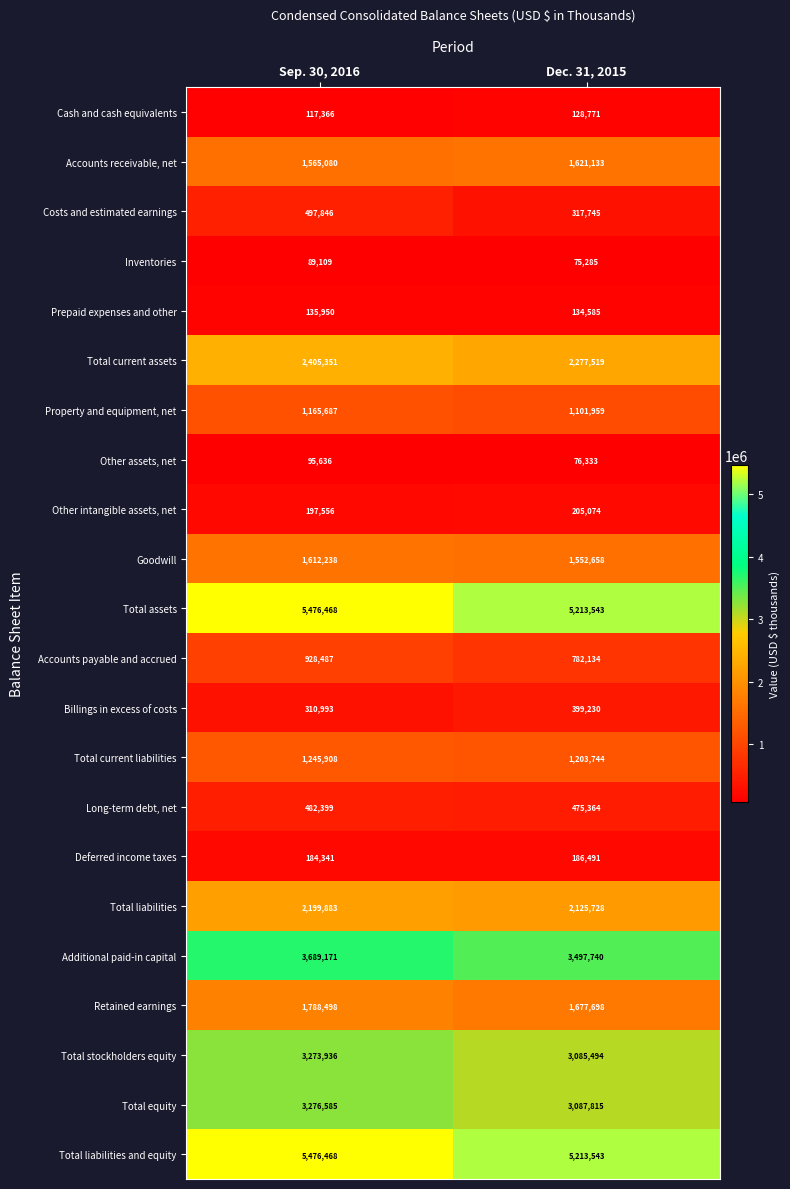

What is the greatest value displayed?

5476468